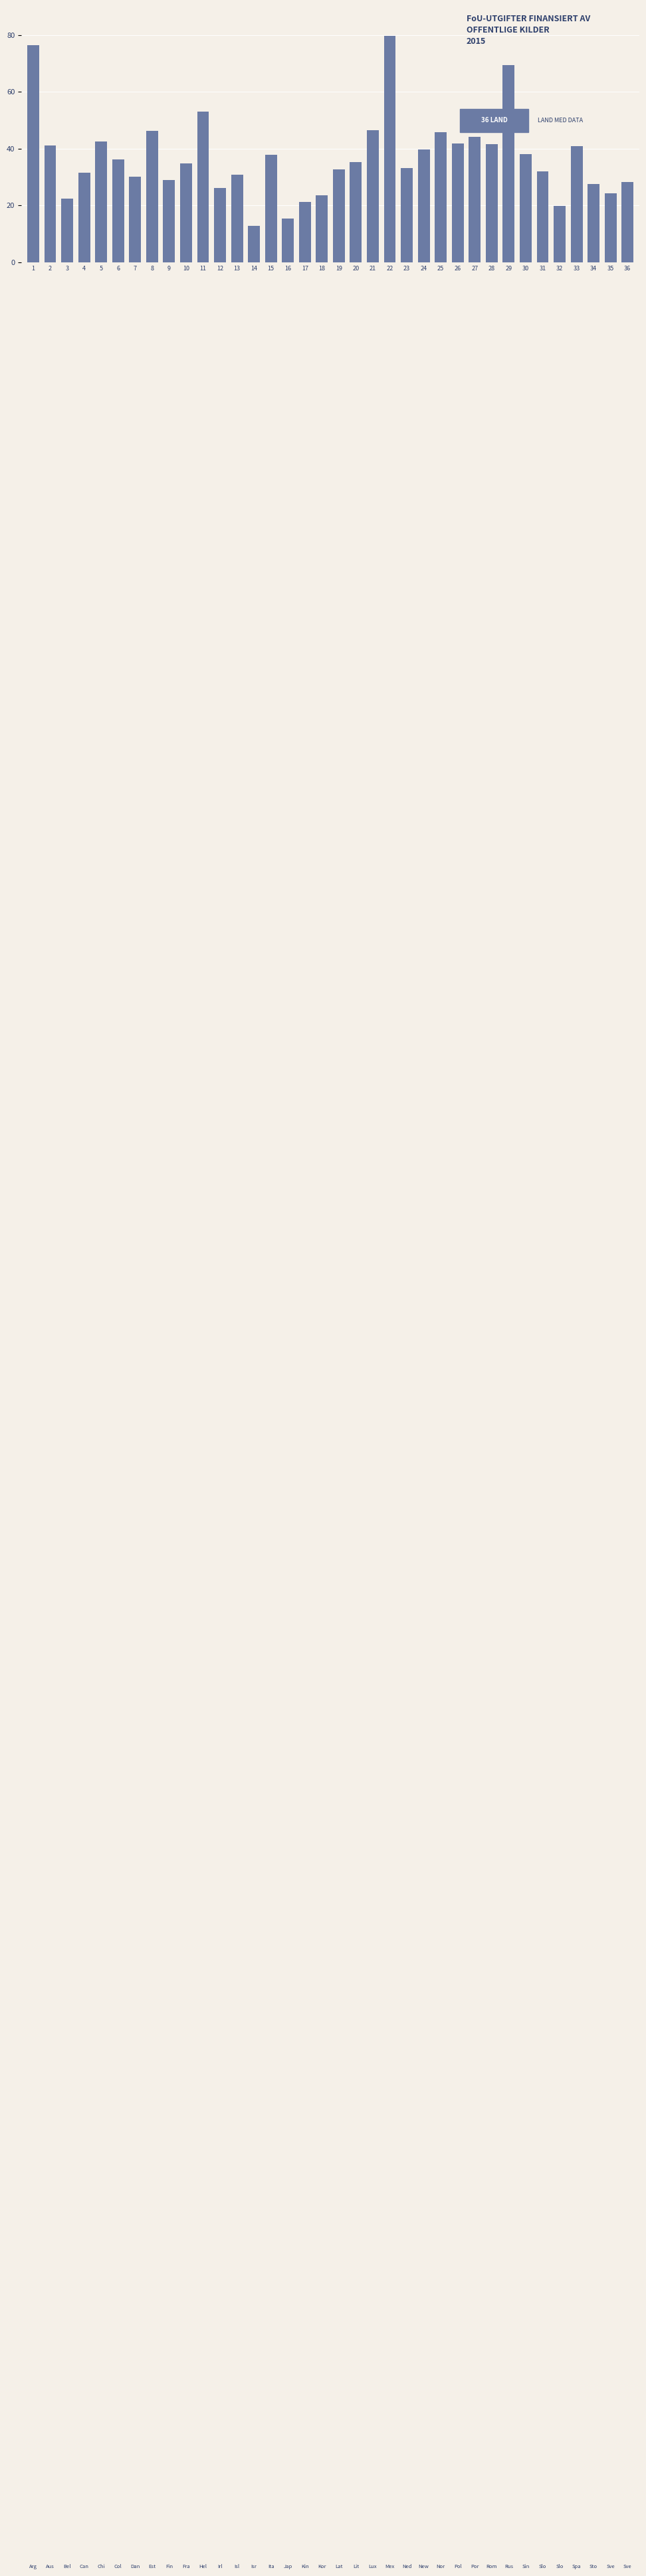

What is the value of the 10th bar from the left?

34.8